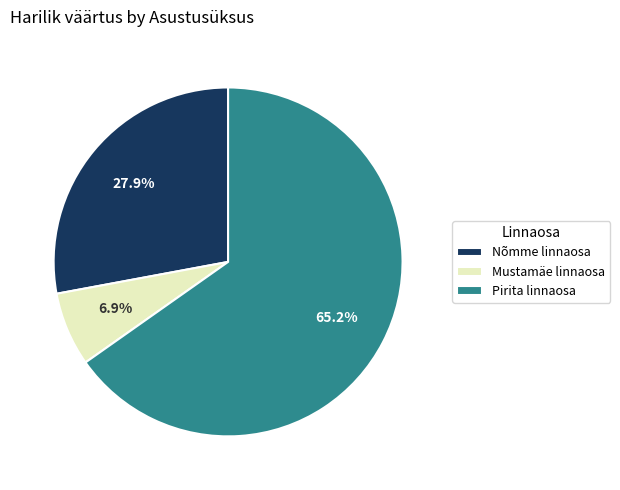

Combined, do Mustamäe linnaosa and Pirita linnaosa account for over 50%?

Yes